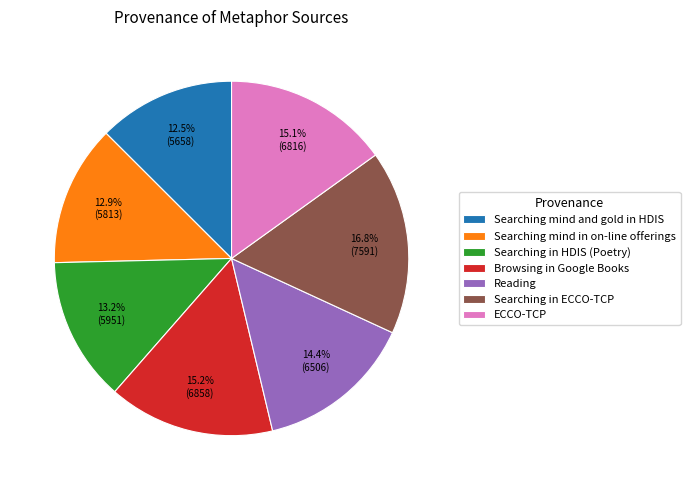

The Searching in ECCO-TCP slice represents 17% of the pie. True or false?

True